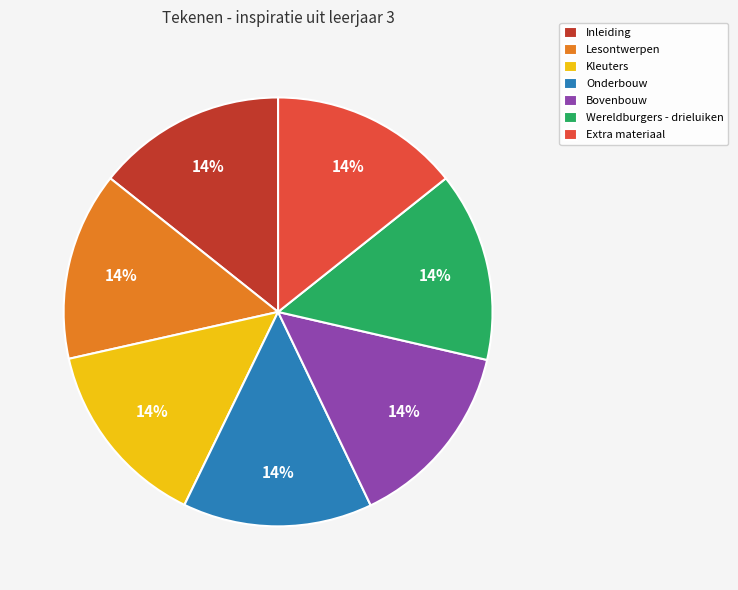

What is the ratio of the value at Inleiding to the value at Bovenbouw?

1.0